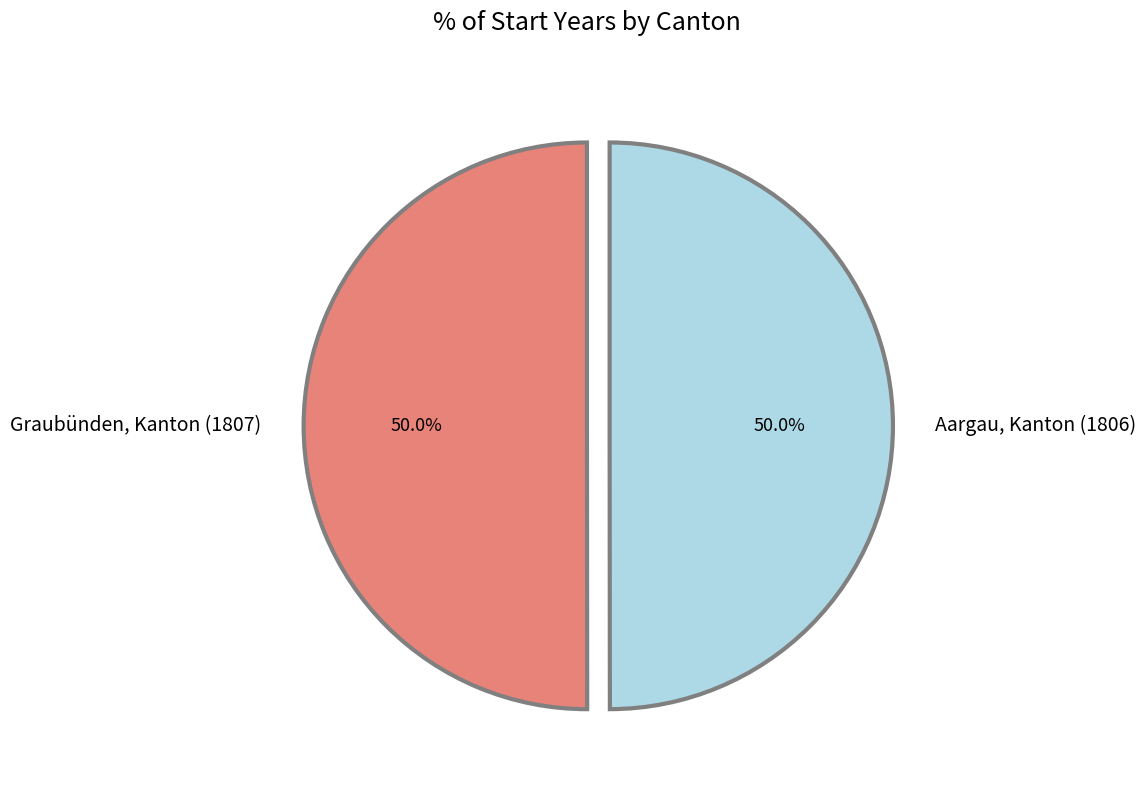

What percentage is the Graubünden, Kanton (1807) slice, to the nearest percent?

50%